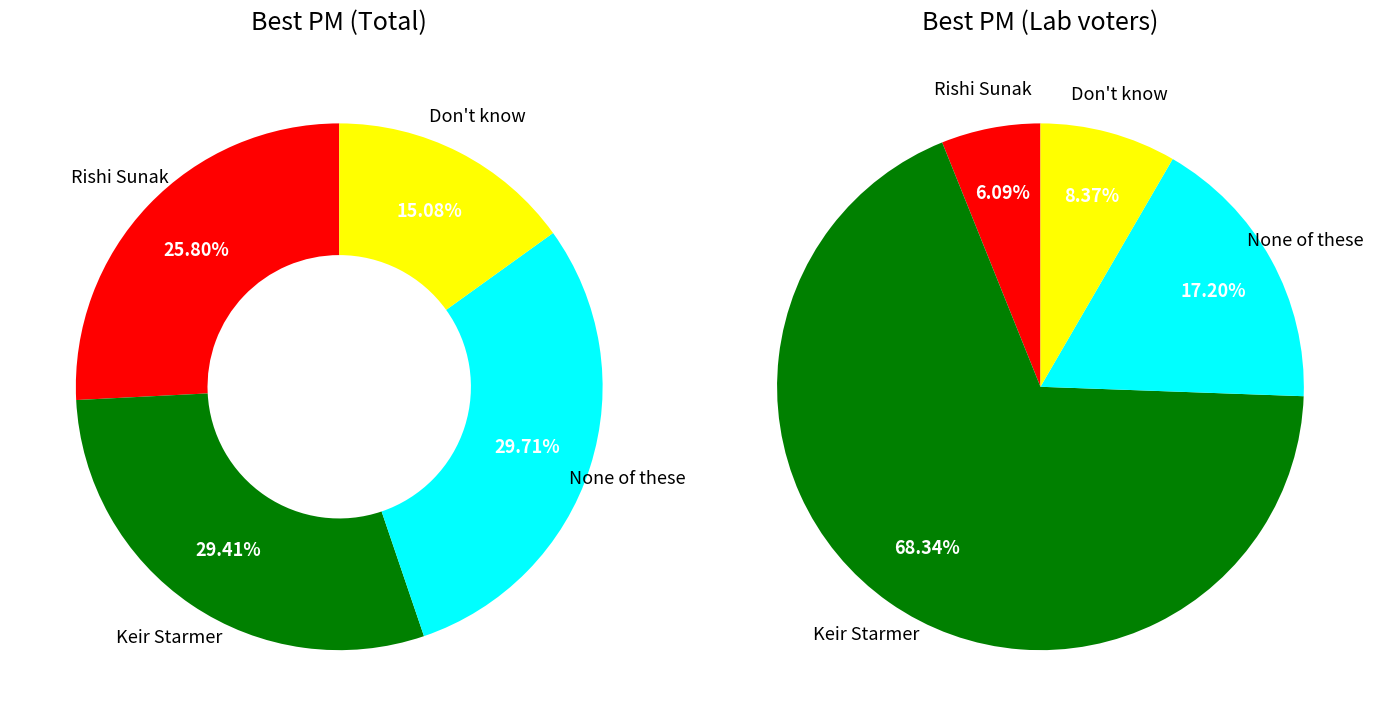

True or false: values_total accounts for 21% of the total.

False